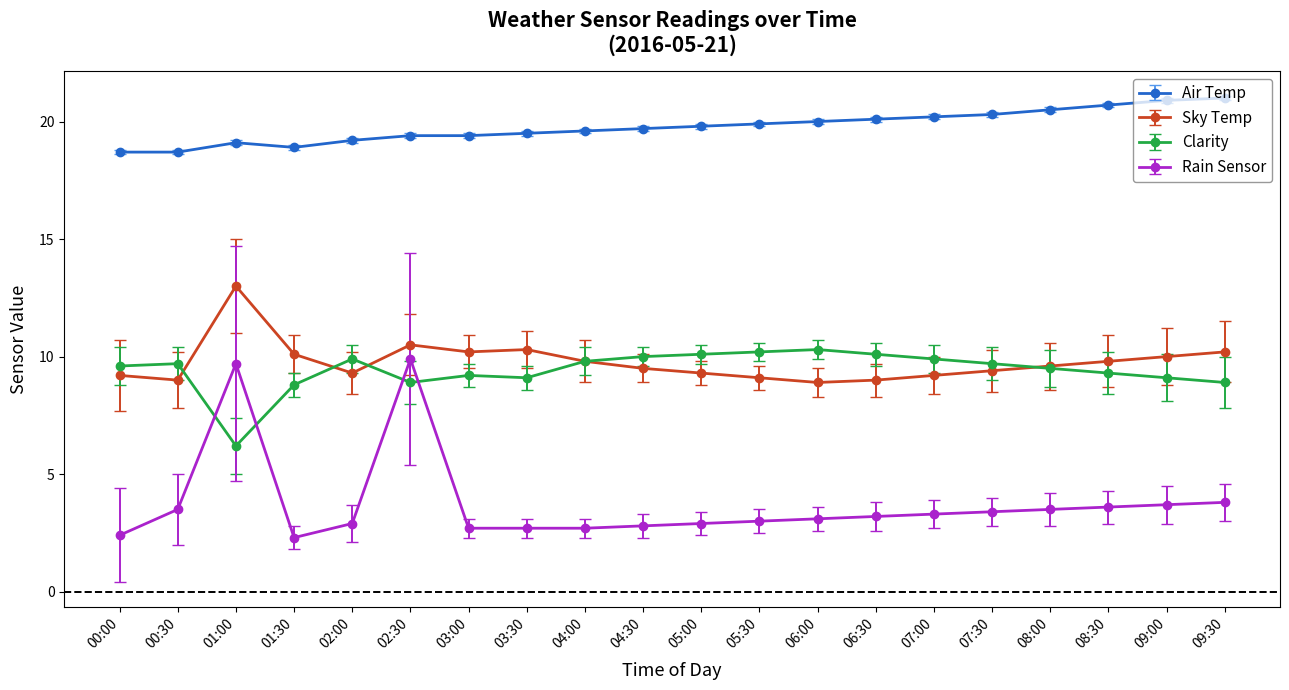

How many data points does each series have?

20